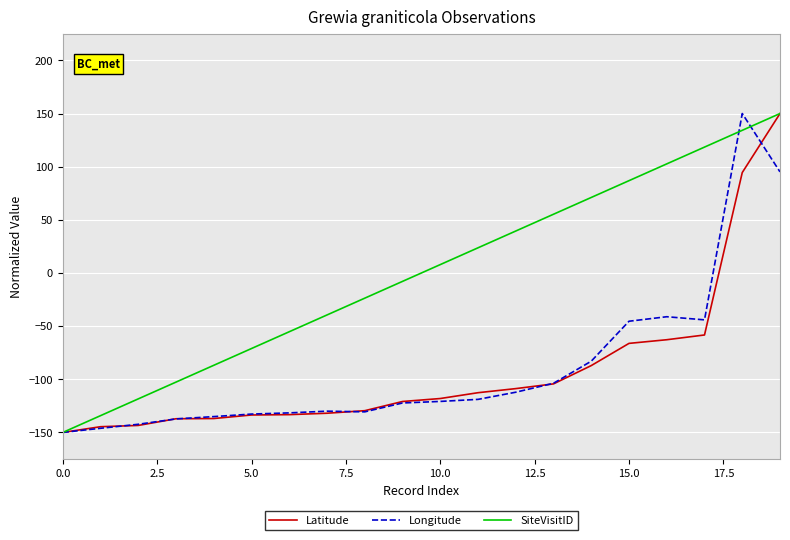

What is the greatest value displayed?

150.0